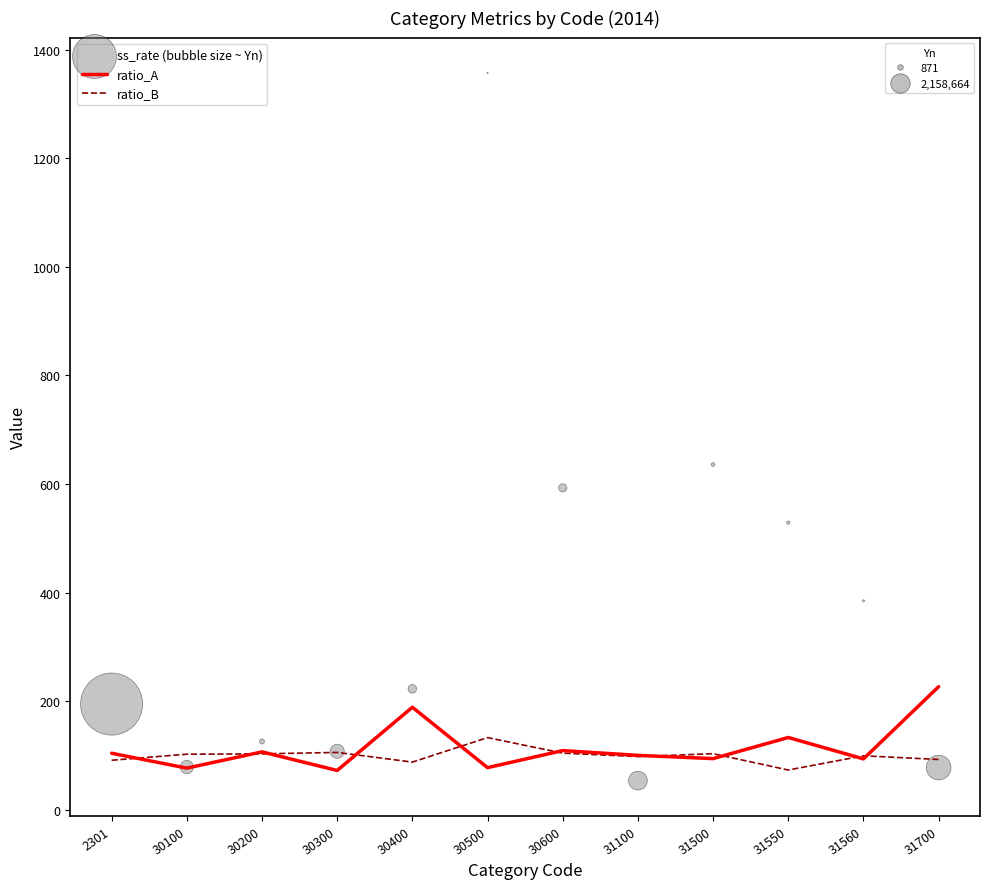

What are all the series names shown in the legend?

ratio_A, ratio_B, ss_rate (bubble size ~ Yn)